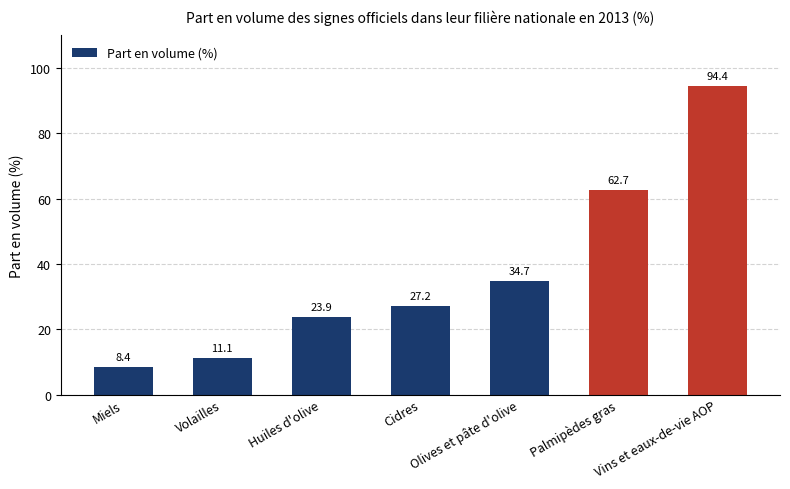

What is the label of the 2nd bar from the left?

Volailles